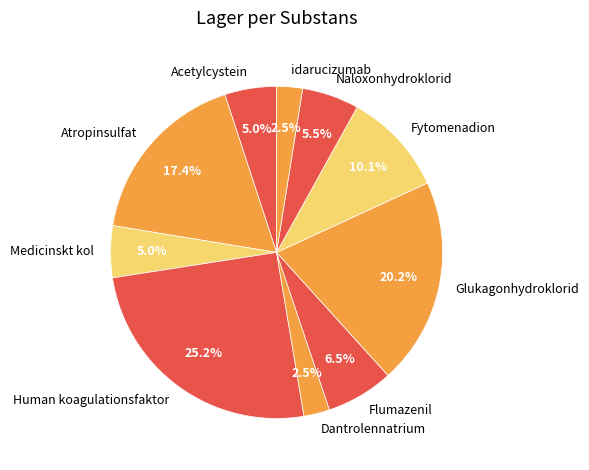

To the nearest percent, what is the average slice percentage?

10%